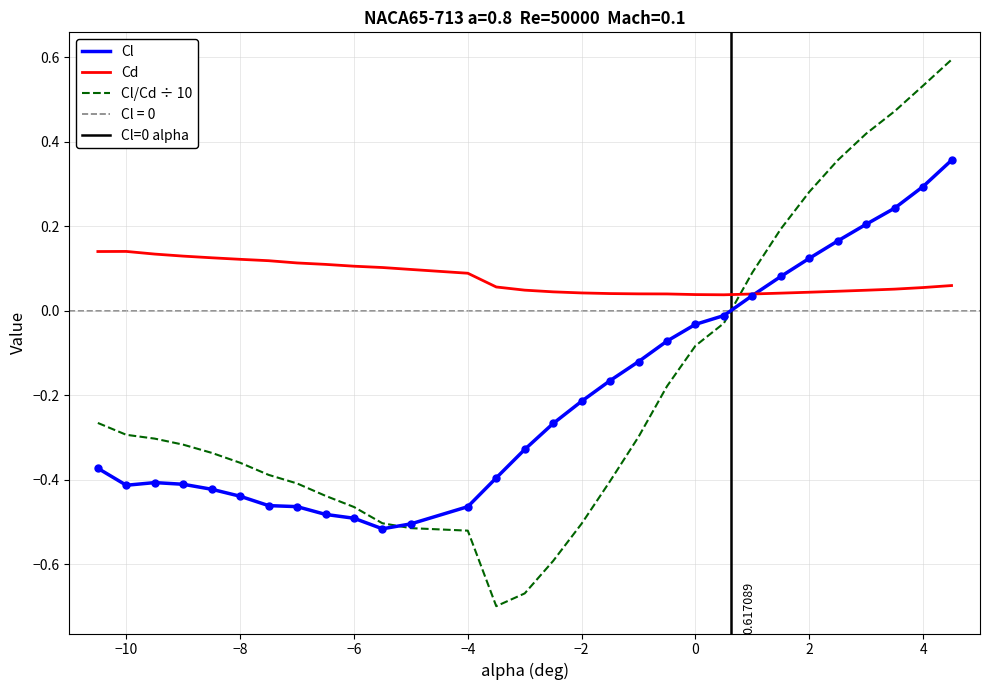

In Cd, how many points are lower than both neighbors (excluding endpoints)?

1